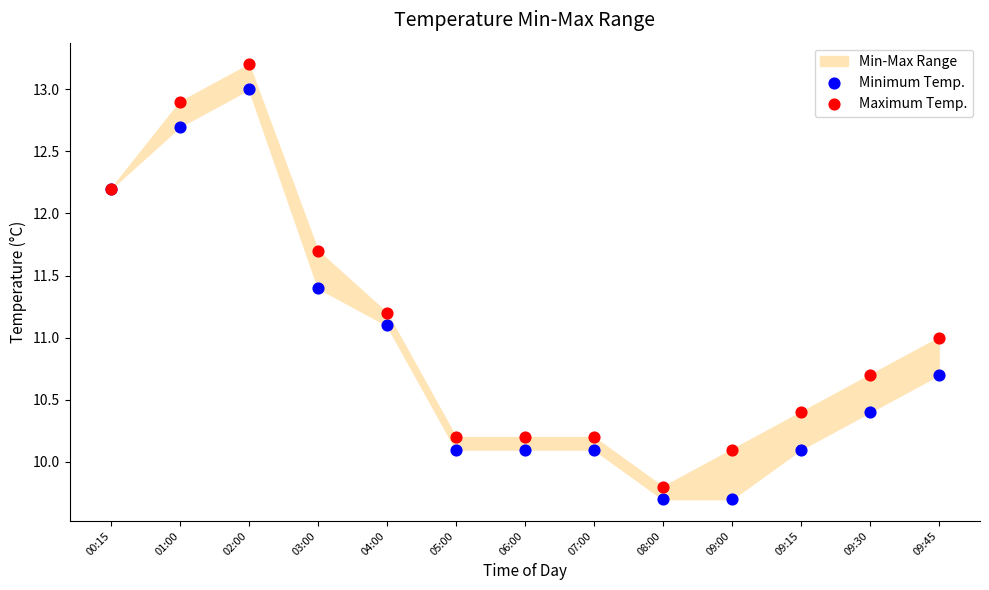

What is the X range (max minus min) for the scatter plot?

1.0